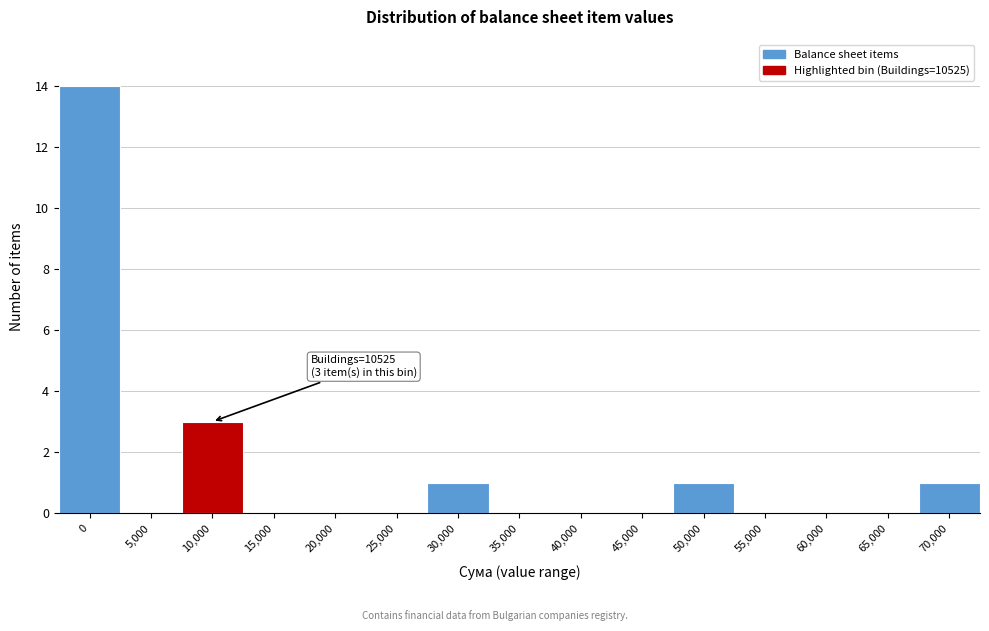

Reading right to left, transcribe all the data shown in this chart.

70,000=1	65,000=0	60,000=0	55,000=0	50,000=1	45,000=0	40,000=0	35,000=0	30,000=1	25,000=0	20,000=0	15,000=0	10,000=3	5,000=0	0=14